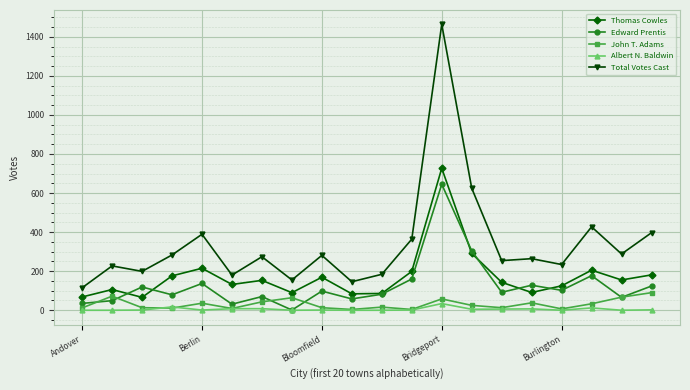

What is the difference between the second highest and minimum values in the Albert N. Baldwin series?

17